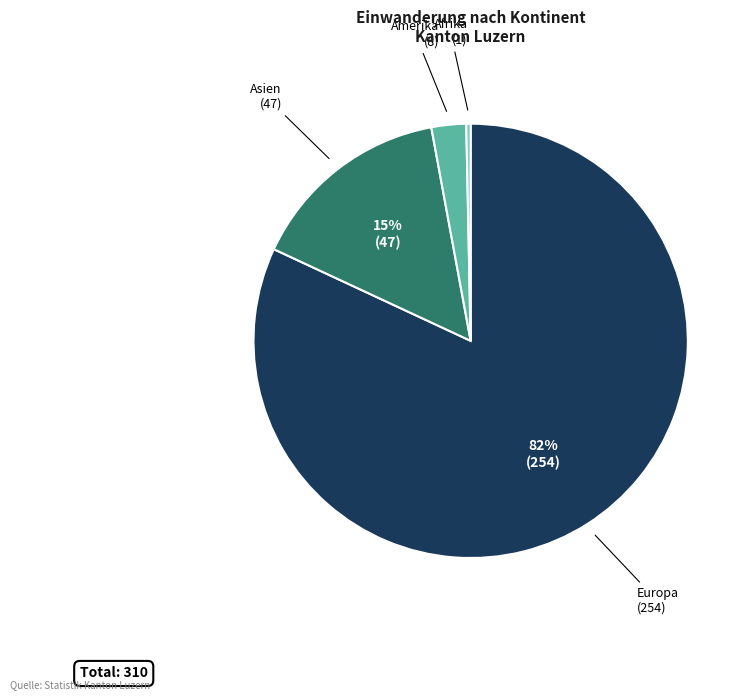

Is there any slice that represents more than half of the pie?

Yes